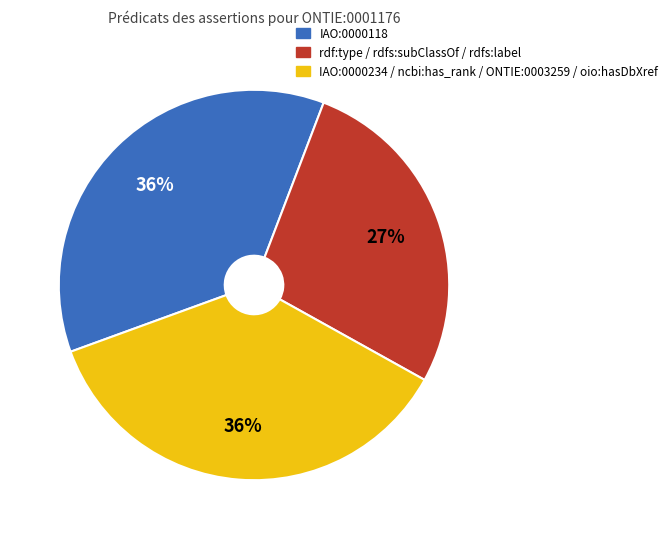

How many slices are in this pie chart?

3